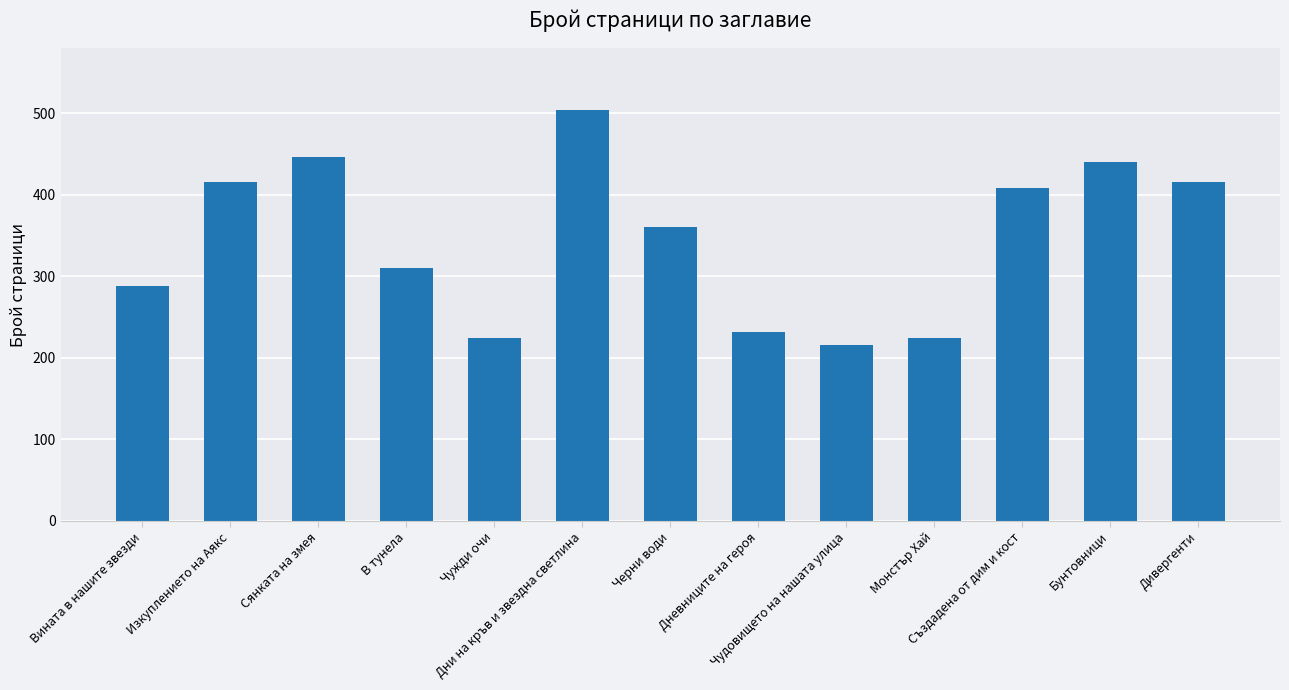

Which label corresponds to the smallest value in the chart?

Чудовището на нашата улица